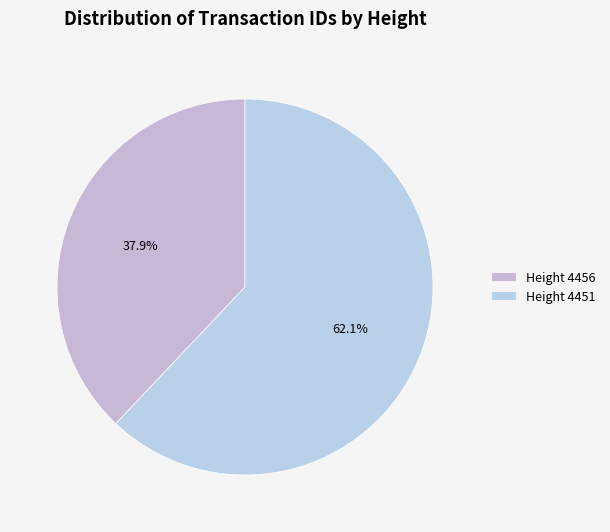

How many segments does this pie chart have?

2